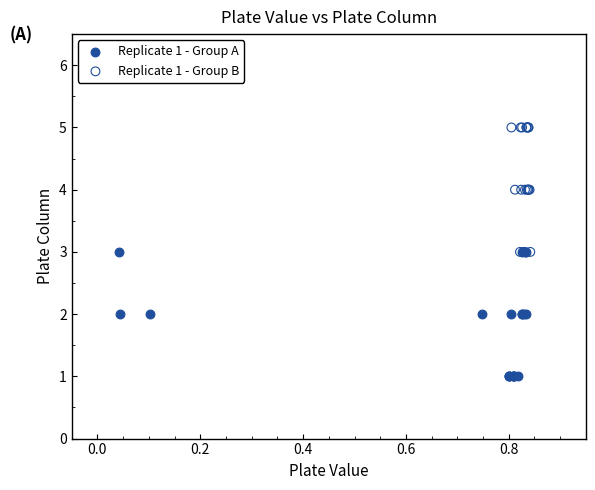

Which series contains the highest Y value?

Replicate 1 - Group B